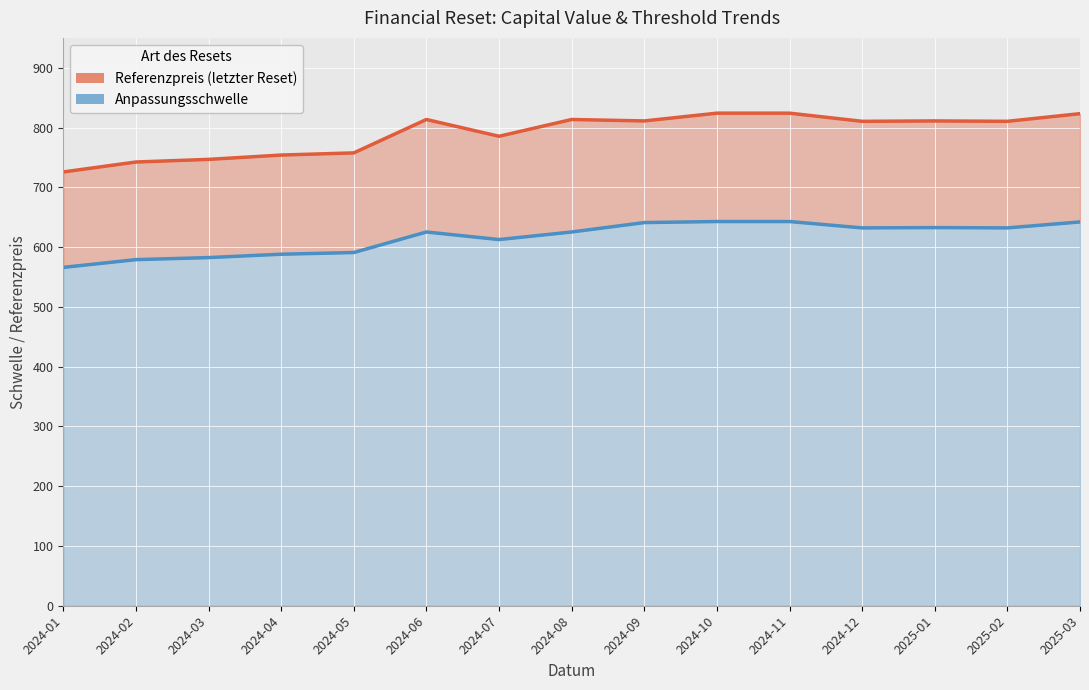

Is it true that Anpassungsschwelle equals 130.3 at 2024-12?

False